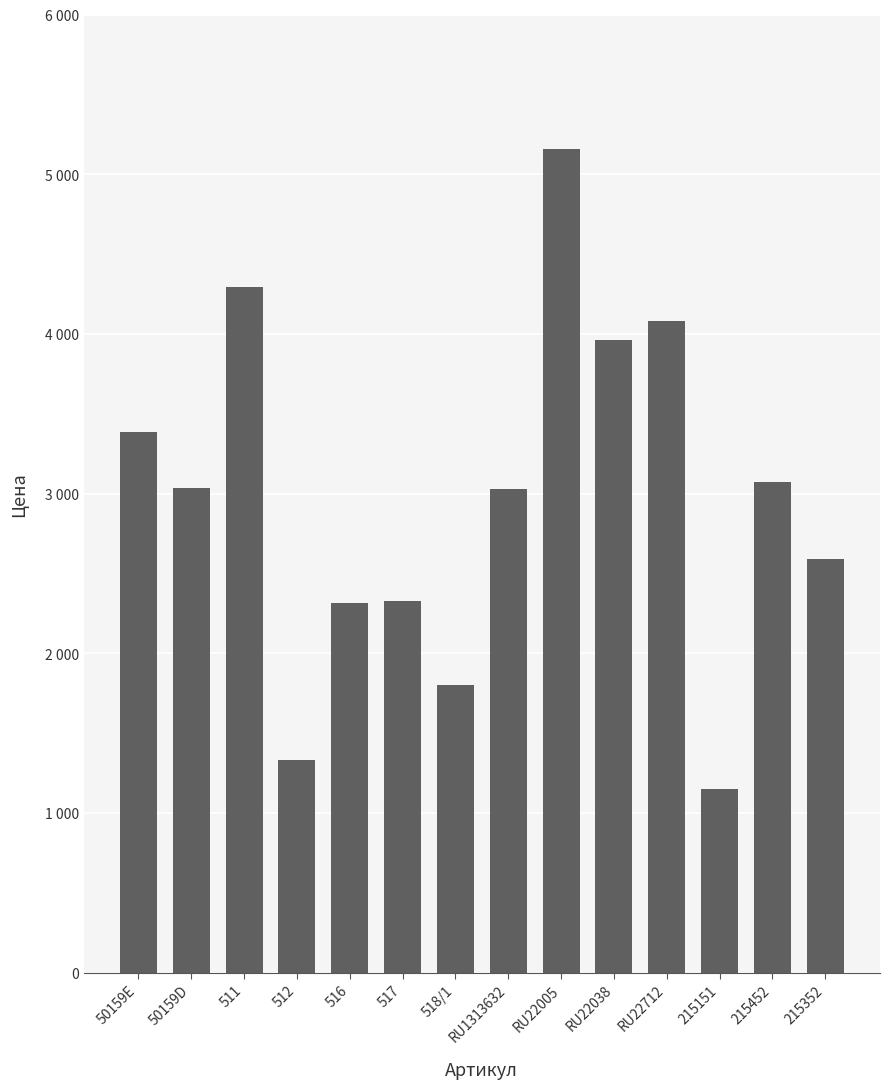

What is the difference between the maximum and minimum values?

4007